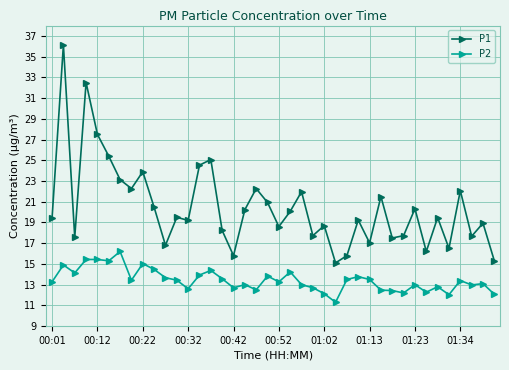

Which series has the largest total across all categories?

P1